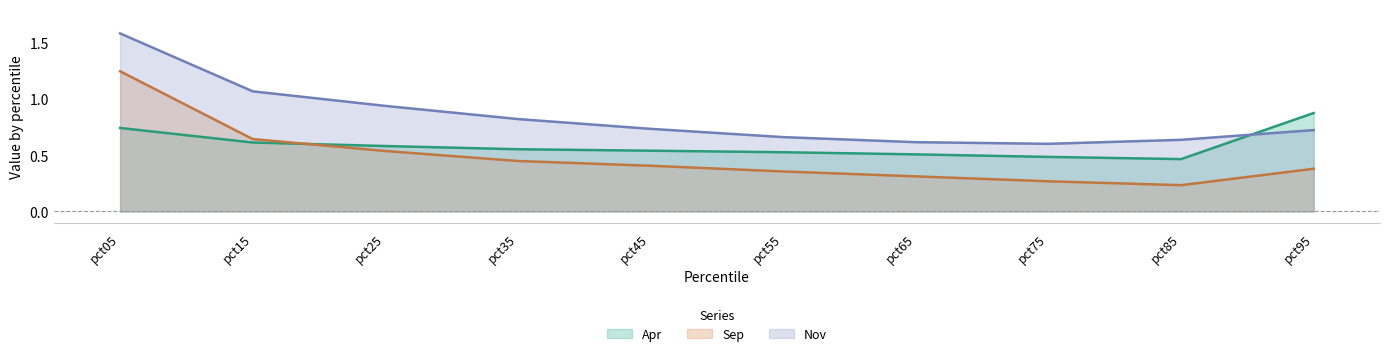

How many interior local valleys does the Nov series have?

1